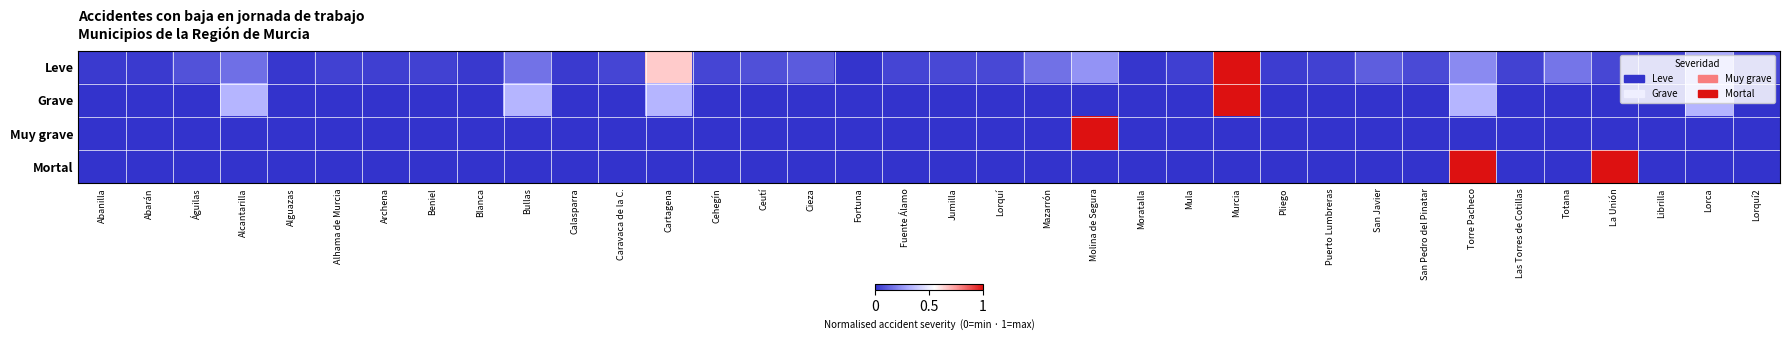

Reading left to right, list all the values displayed in this chart.

Leve: Abanilla=0.0	Abarán=0.0	Águilas=0.1	Alcantarilla=0.2	Alguazas=0.0	Alhama de Murcia=0.0	Archena=0.0	Beniel=0.0	Blanca=0.0	Bullas=0.2	Calasparra=0.0	Caravaca de la C.=0.0	Cartagena=0.6	Cehegín=0.0	Ceutí=0.1	Cieza=0.1	Fortuna=0.0	Fuente Álamo=0.0	Jumilla=0.1	Lorquí=0.1	Mazarrón=0.2	Molina de Segura=0.2	Moratalla=0.0	Mula=0.0	Murcia=1.0	Pliego=0.0	Puerto Lumbreras=0.0	San Javier=0.1	San Pedro del Pinatar=0.1	Torre Pacheco=0.2	Las Torres de Cotillas=0.0	Totana=0.2	La Unión=0.1	Librilla=0.0	Lorca=0.3	Lorquí2=0.1
Grave: Abanilla=0.0	Abarán=0.0	Águilas=0.0	Alcantarilla=0.3	Alguazas=0.0	Alhama de Murcia=0.0	Archena=0.0	Beniel=0.0	Blanca=0.0	Bullas=0.3	Calasparra=0.0	Caravaca de la C.=0.0	Cartagena=0.3	Cehegín=0.0	Ceutí=0.0	Cieza=0.0	Fortuna=0.0	Fuente Álamo=0.0	Jumilla=0.0	Lorquí=0.0	Mazarrón=0.0	Molina de Segura=0.0	Moratalla=0.0	Mula=0.0	Murcia=1.0	Pliego=0.0	Puerto Lumbreras=0.0	San Javier=0.0	San Pedro del Pinatar=0.0	Torre Pacheco=0.3	Las Torres de Cotillas=0.0	Totana=0.0	La Unión=0.0	Librilla=0.0	Lorca=0.3	Lorquí2=0.0
Muy grave: Abanilla=0.0	Abarán=0.0	Águilas=0.0	Alcantarilla=0.0	Alguazas=0.0	Alhama de Murcia=0.0	Archena=0.0	Beniel=0.0	Blanca=0.0	Bullas=0.0	Calasparra=0.0	Caravaca de la C.=0.0	Cartagena=0.0	Cehegín=0.0	Ceutí=0.0	Cieza=0.0	Fortuna=0.0	Fuente Álamo=0.0	Jumilla=0.0	Lorquí=0.0	Mazarrón=0.0	Molina de Segura=1.0	Moratalla=0.0	Mula=0.0	Murcia=0.0	Pliego=0.0	Puerto Lumbreras=0.0	San Javier=0.0	San Pedro del Pinatar=0.0	Torre Pacheco=0.0	Las Torres de Cotillas=0.0	Totana=0.0	La Unión=0.0	Librilla=0.0	Lorca=0.0	Lorquí2=0.0
Mortal: Abanilla=0.0	Abarán=0.0	Águilas=0.0	Alcantarilla=0.0	Alguazas=0.0	Alhama de Murcia=0.0	Archena=0.0	Beniel=0.0	Blanca=0.0	Bullas=0.0	Calasparra=0.0	Caravaca de la C.=0.0	Cartagena=0.0	Cehegín=0.0	Ceutí=0.0	Cieza=0.0	Fortuna=0.0	Fuente Álamo=0.0	Jumilla=0.0	Lorquí=0.0	Mazarrón=0.0	Molina de Segura=0.0	Moratalla=0.0	Mula=0.0	Murcia=0.0	Pliego=0.0	Puerto Lumbreras=0.0	San Javier=0.0	San Pedro del Pinatar=0.0	Torre Pacheco=1.0	Las Torres de Cotillas=0.0	Totana=0.0	La Unión=1.0	Librilla=0.0	Lorca=0.0	Lorquí2=0.0